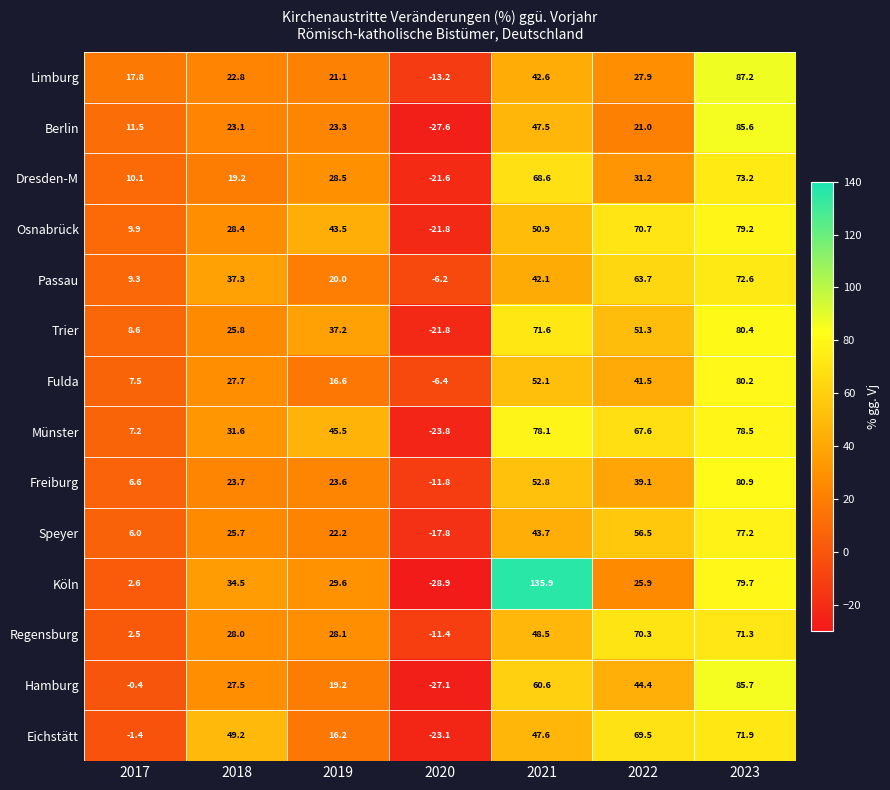

The Hamburg series shows 42.8 at 2018. True or false?

False